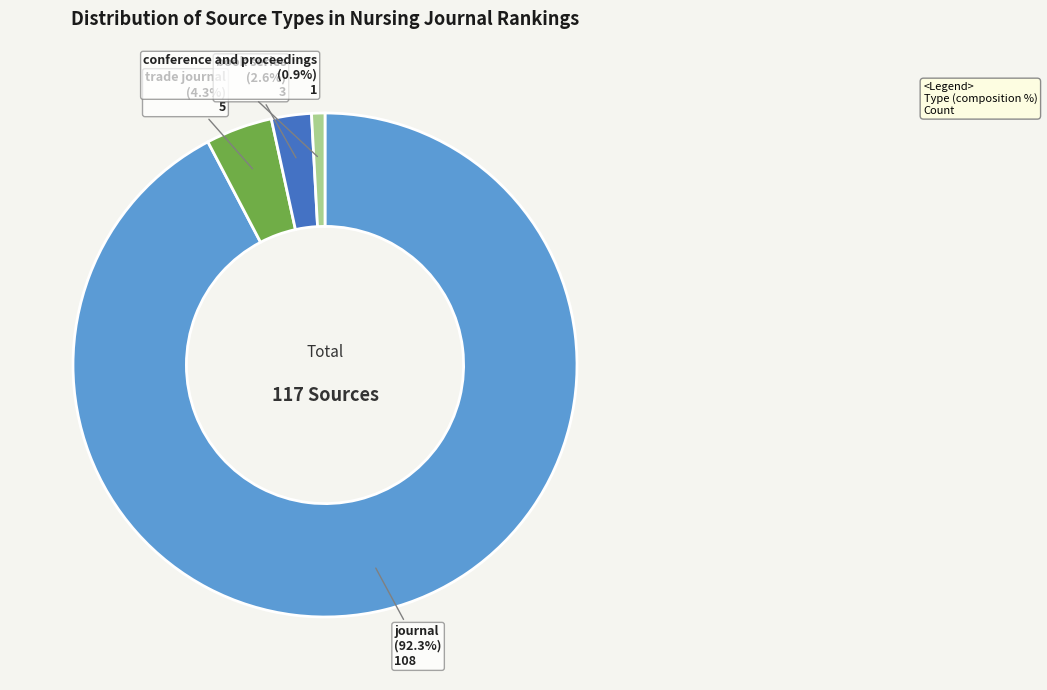

To the nearest percent, what is the average slice percentage?

25%